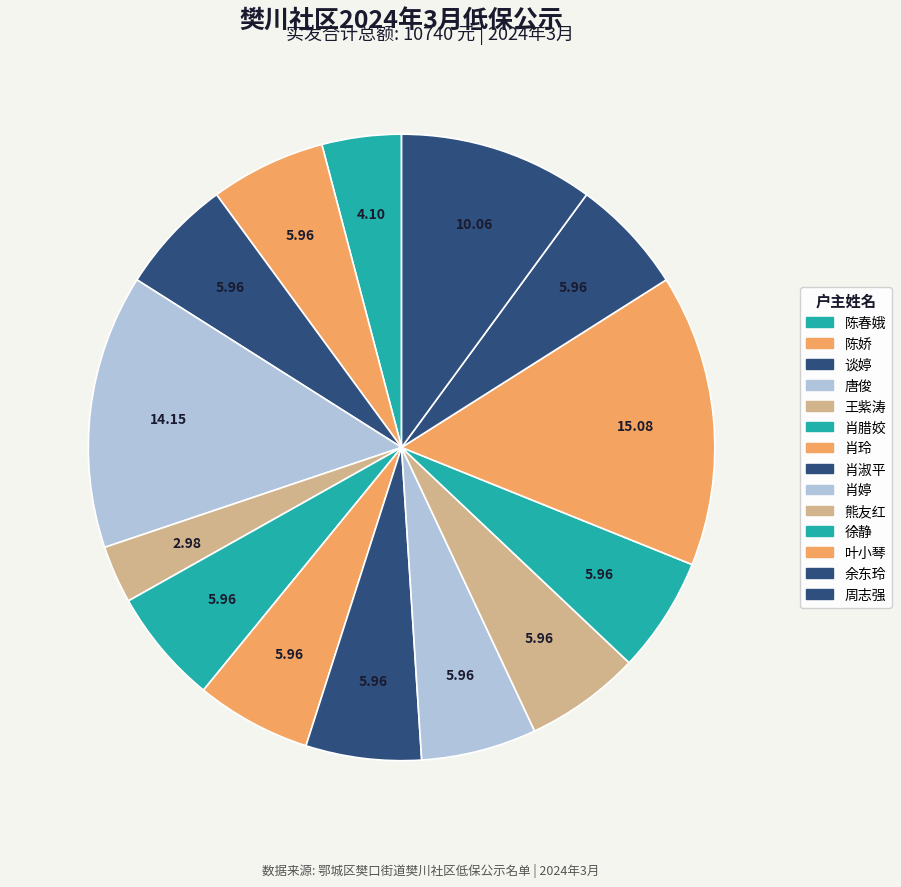

Does any single category account for the majority?

No